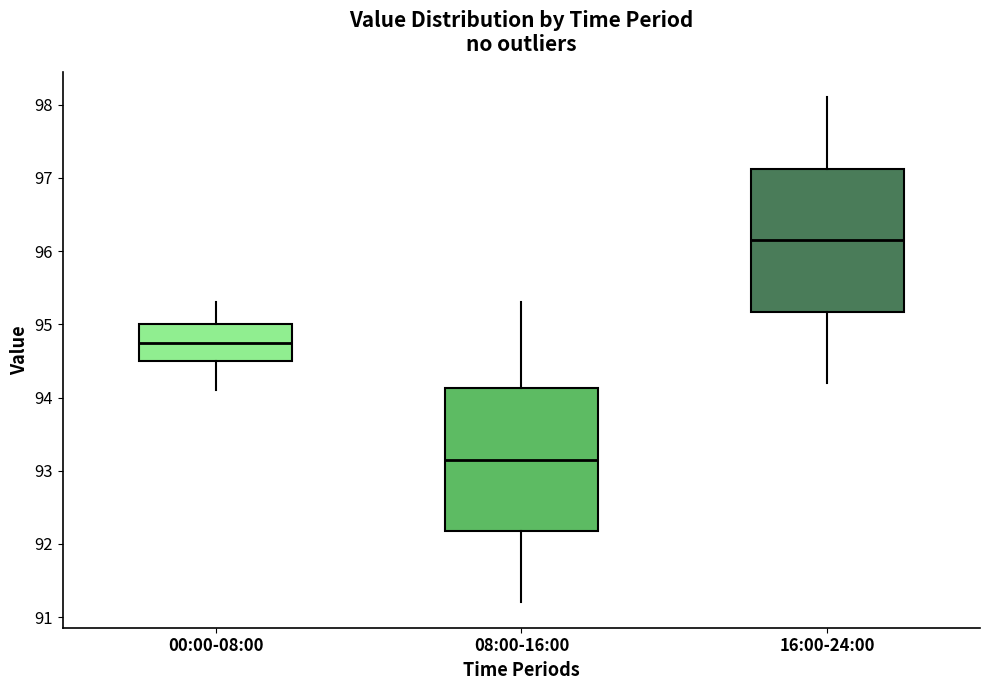

Where does the median line of the box for 16:00-24:00 sit on the y-axis? The values are not printed on the chart, so give them approximately, as read against the axis.

96.2